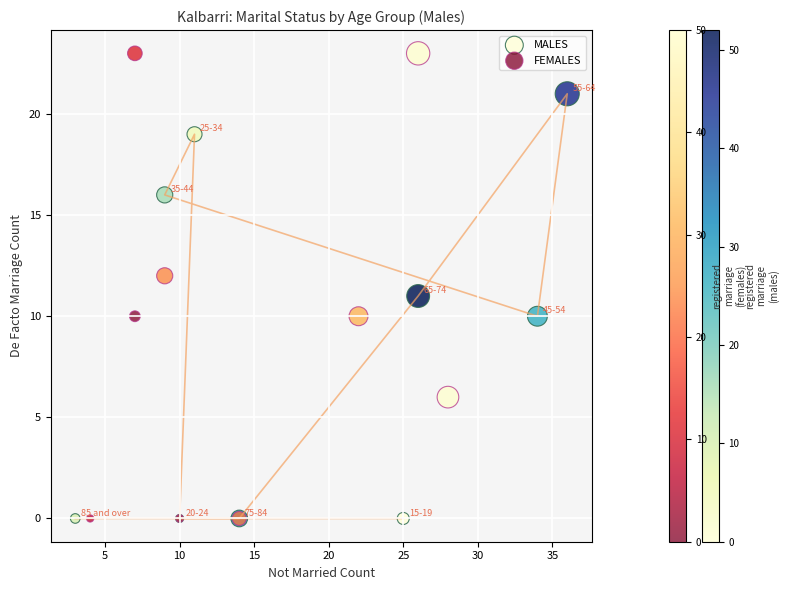

Which series has the largest Y range (max minus min)?

FEMALES